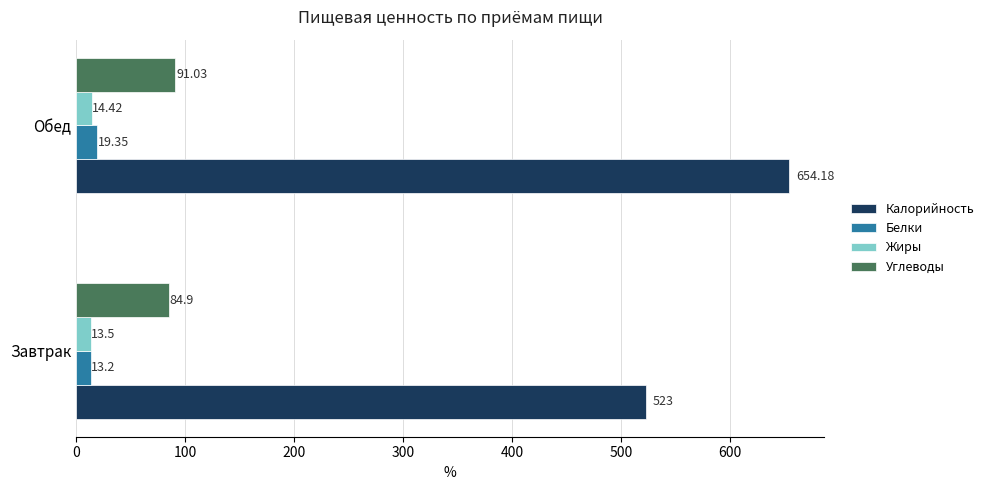

What is the average value of the Углеводы series?

88.0